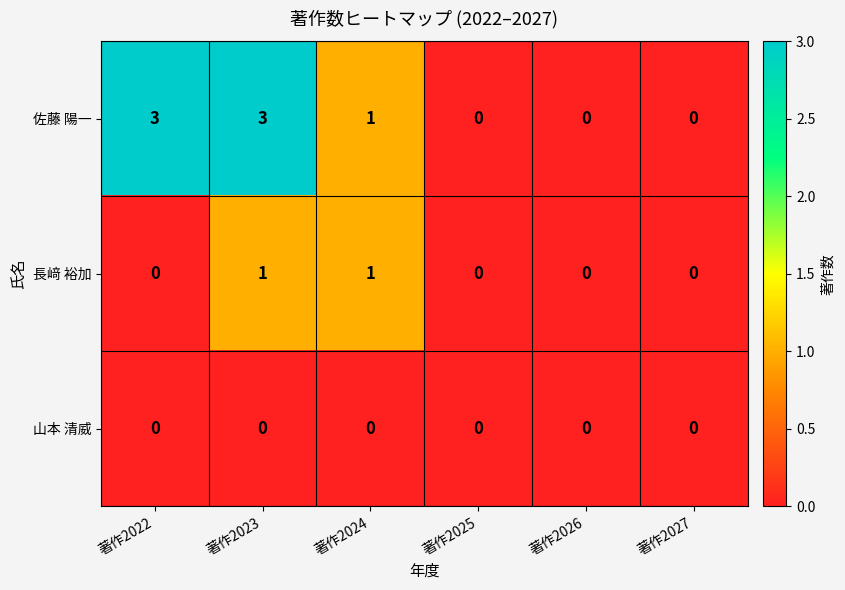

What is the difference between the second highest and second lowest values in the 佐藤 陽一 series?

3